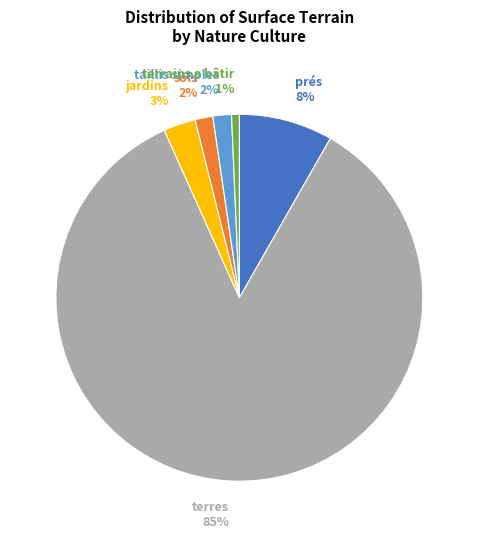

Does any single category account for the majority?

Yes